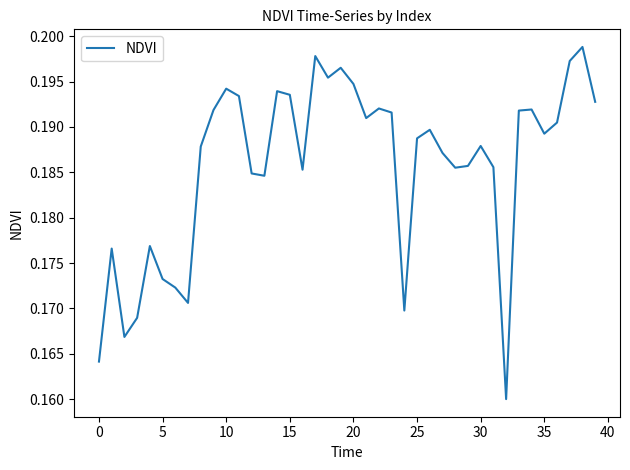

Does the chart have visible grid lines?

No